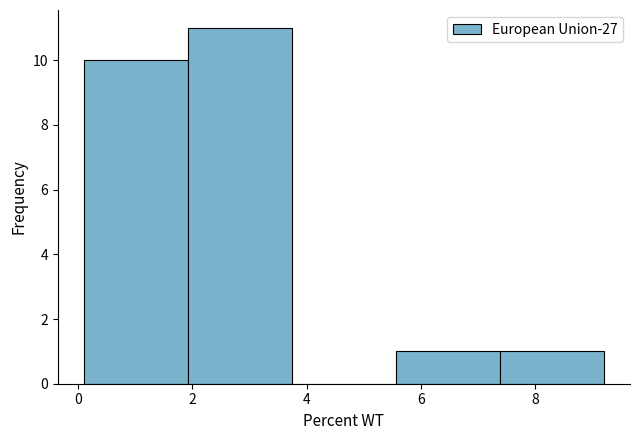

Which range on the x-axis has the tallest bar?

1.92 to 3.74